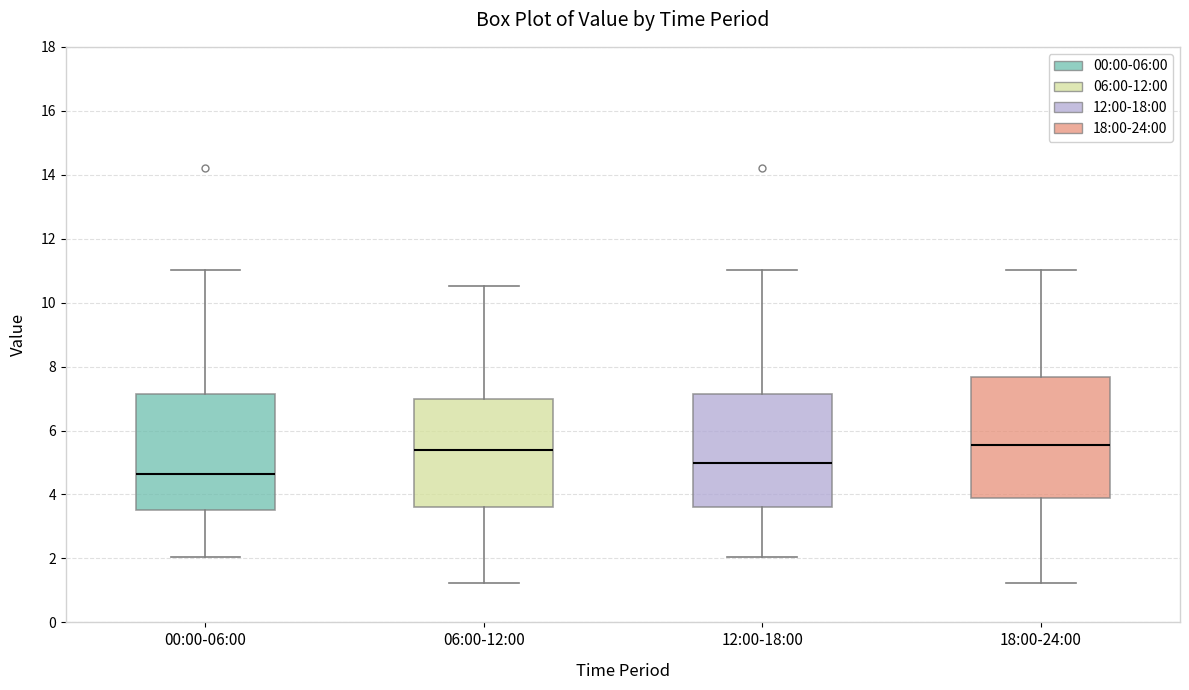

Reading left to right, transcribe this box plot: for each box, give where its median line is, the range the box spans, and where its two whiskers end, as read against the y-axis. The values are not printed on the chart, so give them approximately, as read against the axis.

00:00-06:00: median 4.6, box 3.6 to 7.2, whiskers 2.0 to 11.0
06:00-12:00: median 5.4, box 3.6 to 7.0, whiskers 1.2 to 10.6
12:00-18:00: median 5.0, box 3.6 to 7.2, whiskers 2.0 to 11.0
18:00-24:00: median 5.6, box 4.0 to 7.6, whiskers 1.2 to 11.0